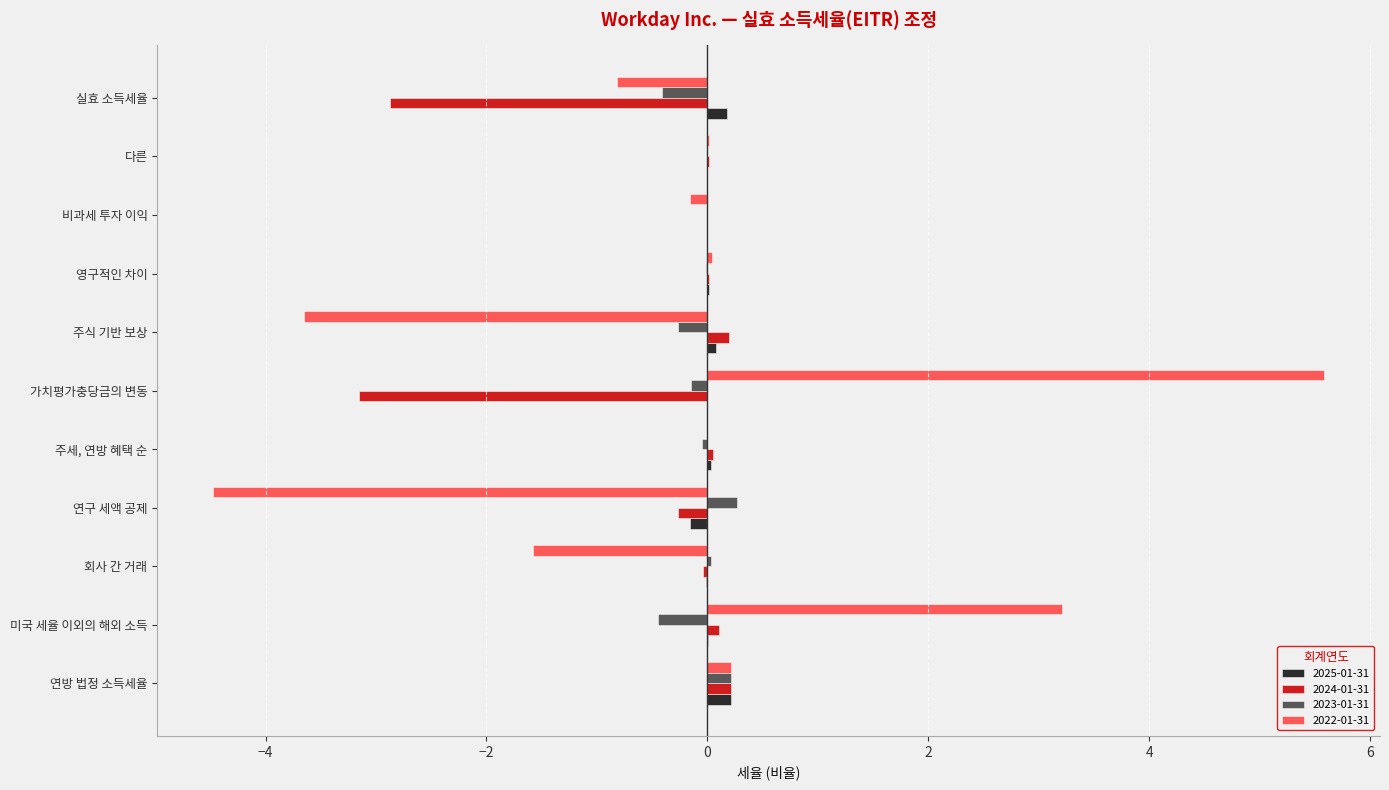

Is it true that 2022-01-31 equals -1.2 at 주식 기반 보상?

False